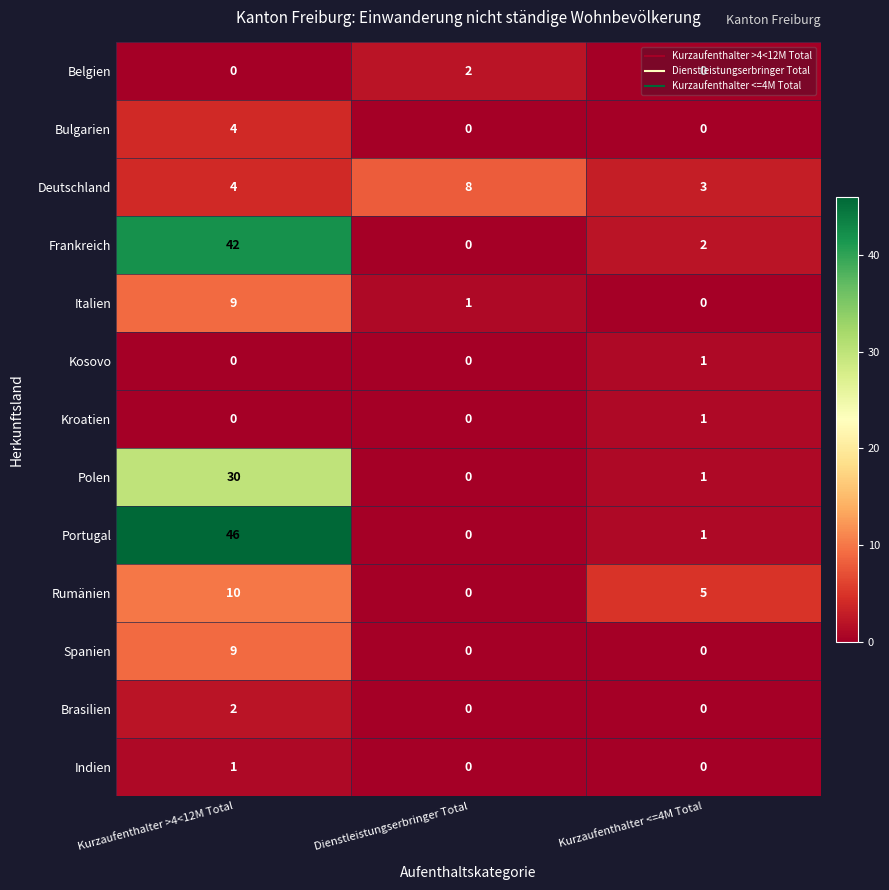

True or false: Indien has a value of 0 at Dienstleistungserbringer Total.

True